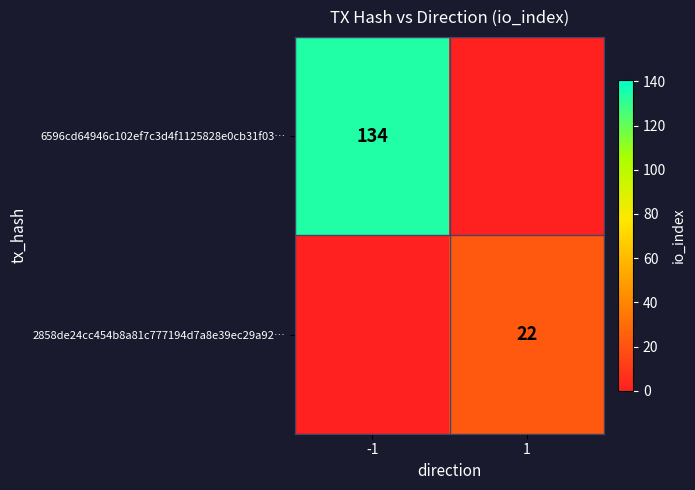

Is the value of 6596cd64946c102ef7c3d4f1125828e0cb31f03… at -1 greater than the value of 2858de24cc454b8a81c777194d7a8e39ec29a92… at 1?

Yes